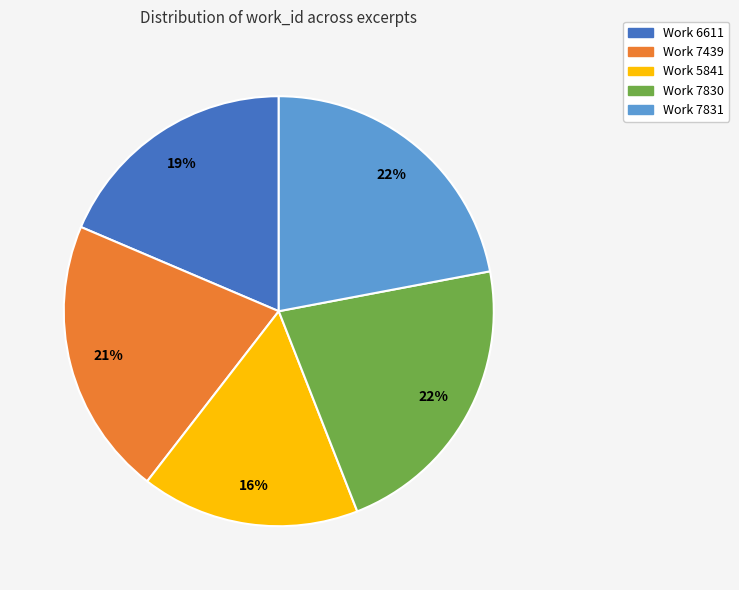

To the nearest percent, what is the difference between the Work 7831 and Work 5841 slice percentages?

6%